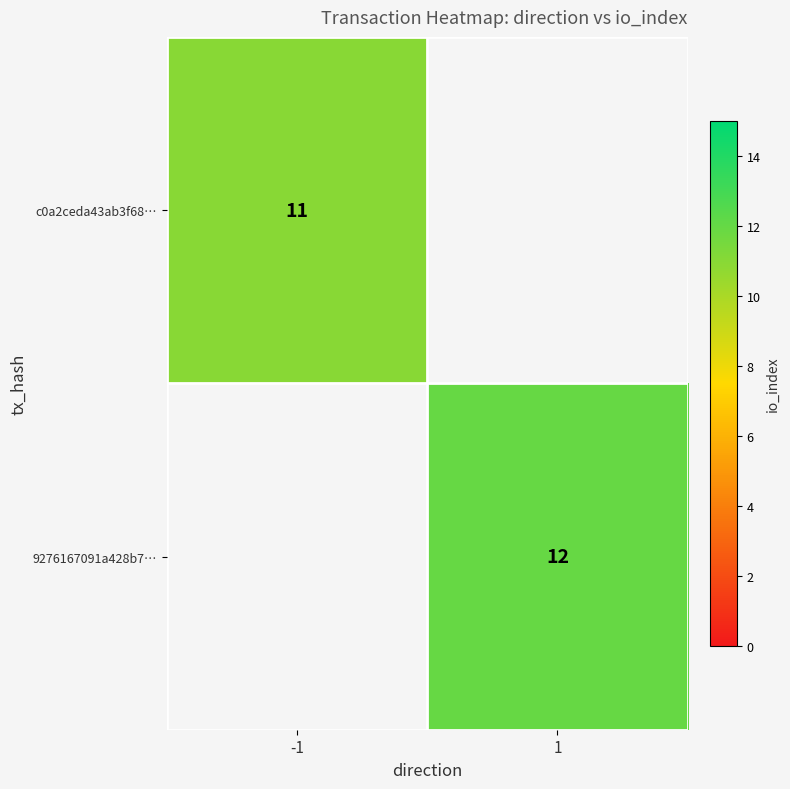

The value of c0a2ceda43ab3f68… at -1 is 5. True or false?

False